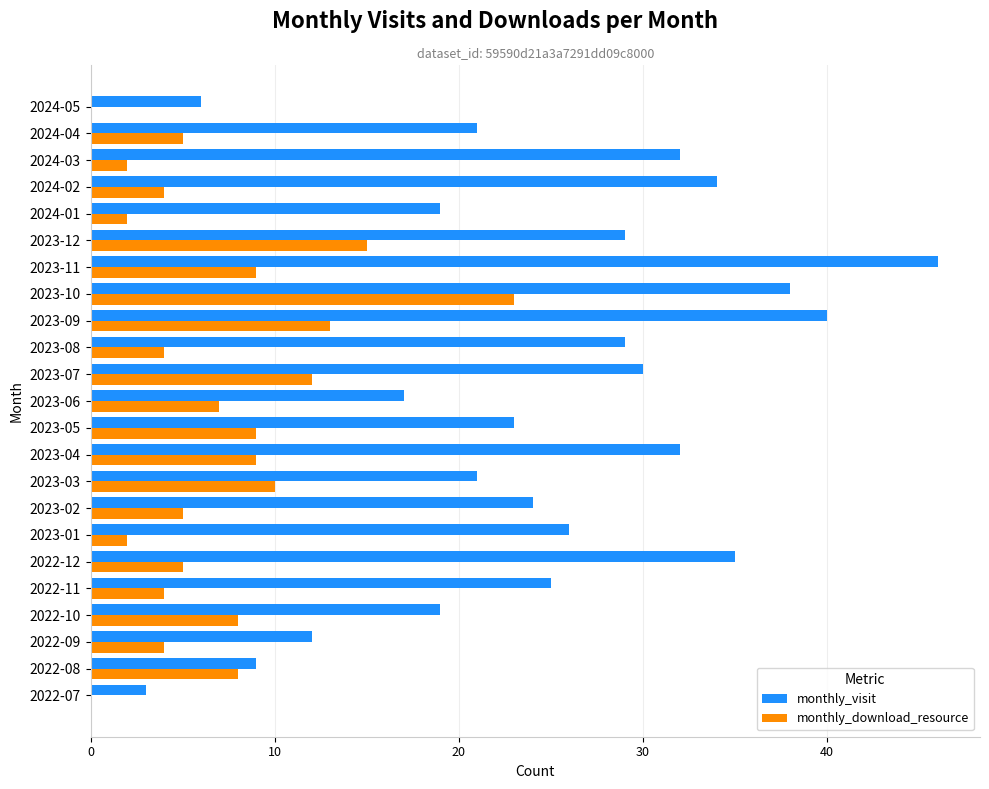

What is the sum of all monthly_download_resource values?

160